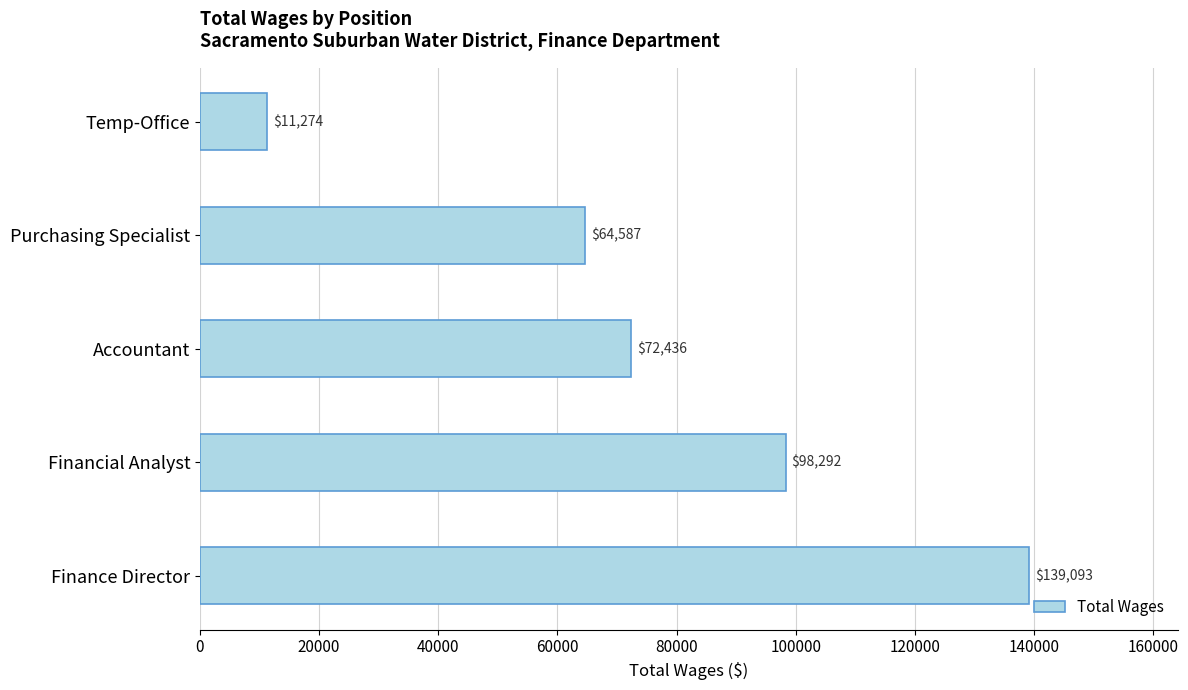

What is the average value?

77136